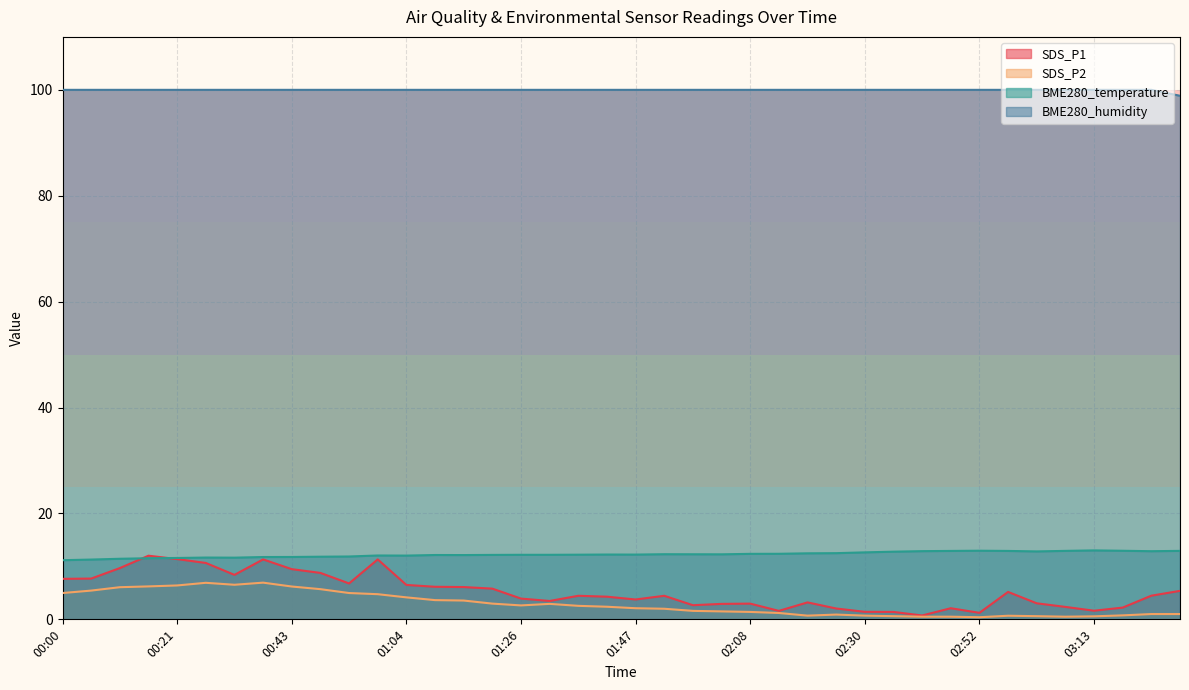

How many series are shown in this chart?

4